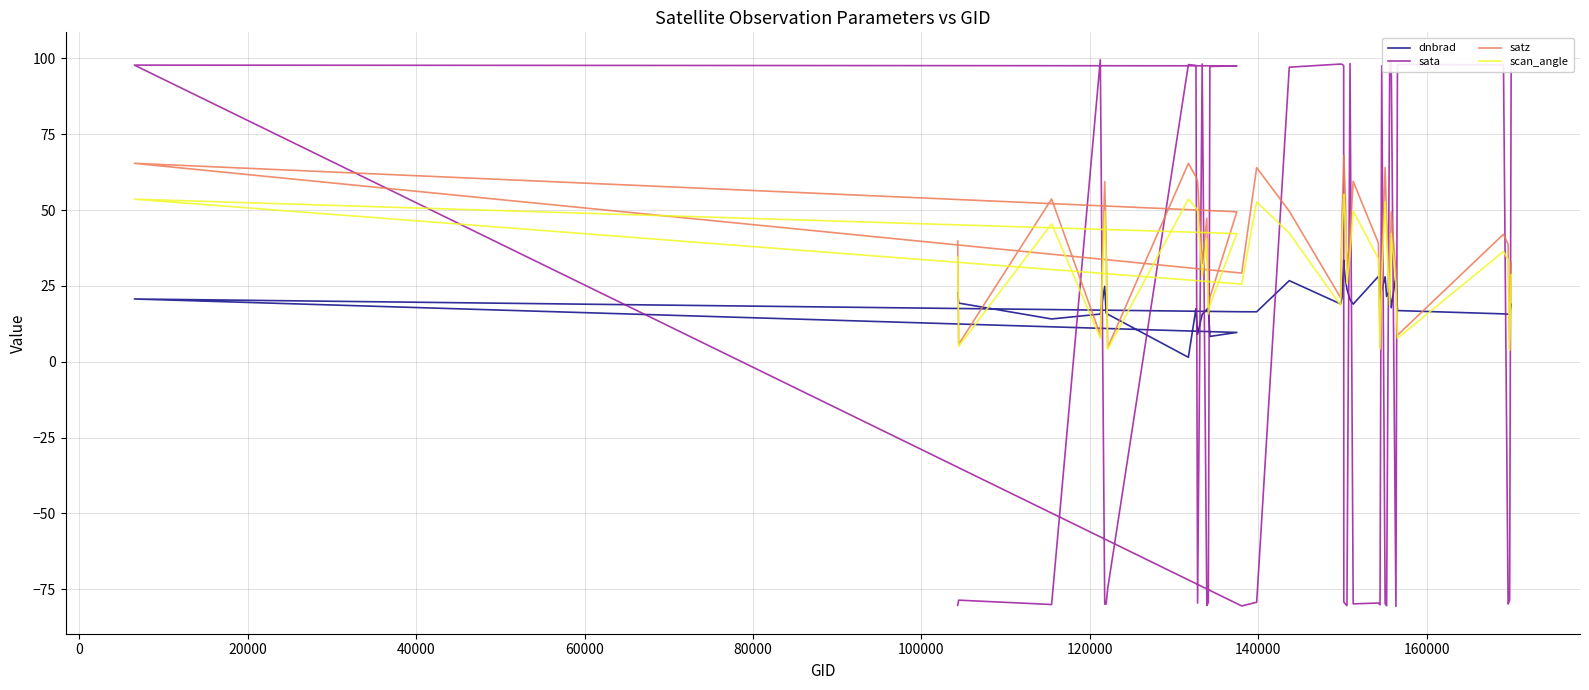

The value of dnbrad at 16 is 7.2. True or false?

False